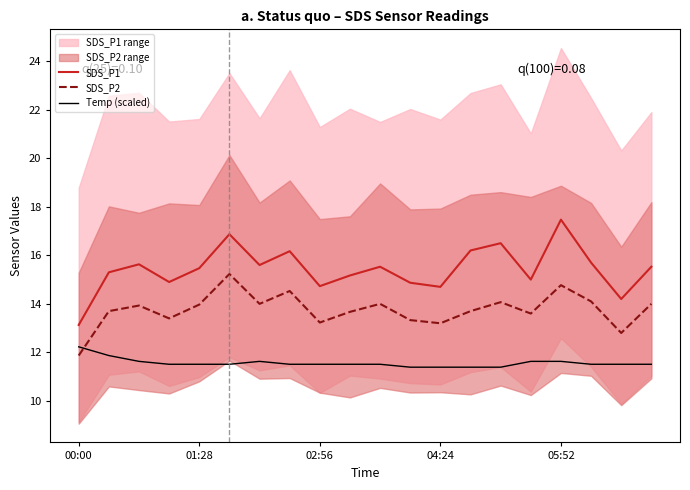

Is the value of SDS_P1 at 7 greater than the value of SDS_P2 at 19?

Yes